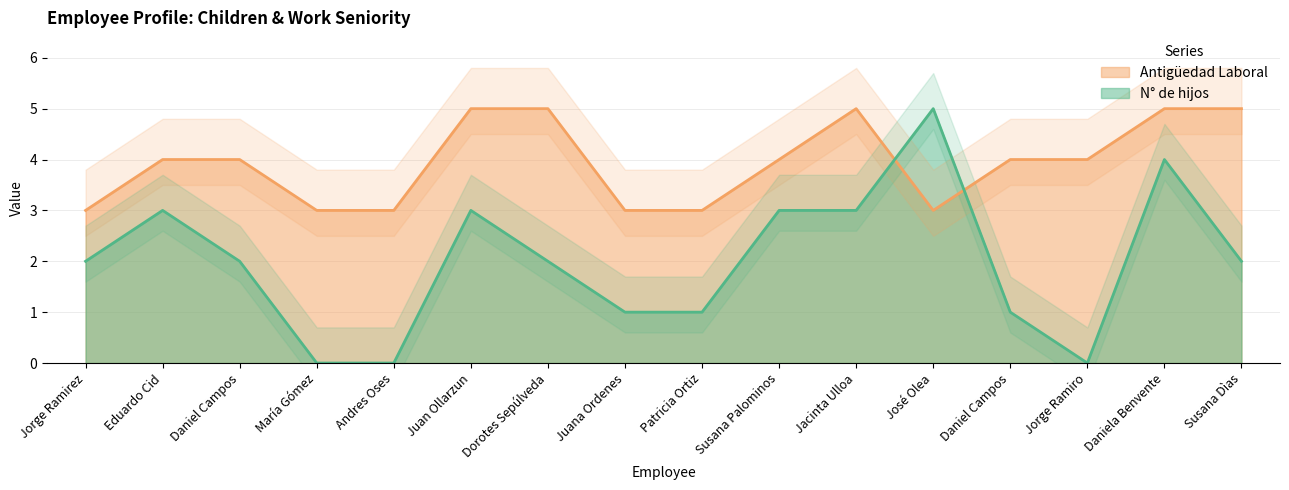

What value does the Antigüedad Laboral series have at Juana Ordenes?

3